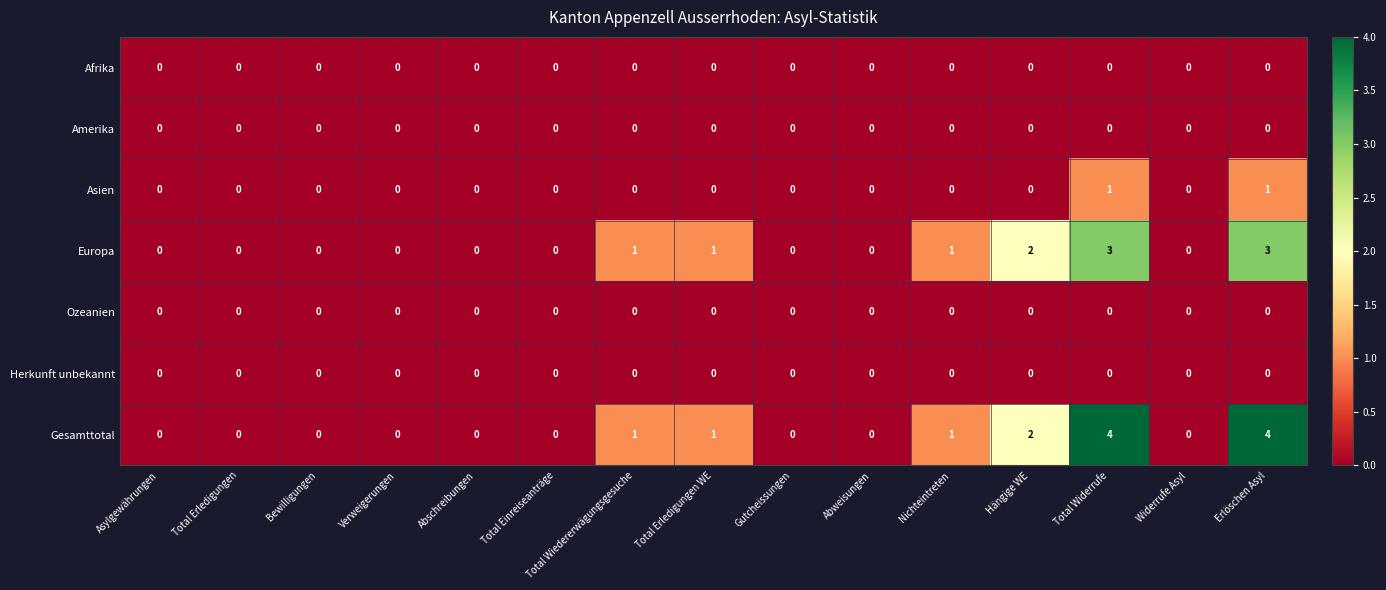

Is the value of Gesamttotal at Gutcheissungen greater than the value of Asien at Total Widerrufe?

No